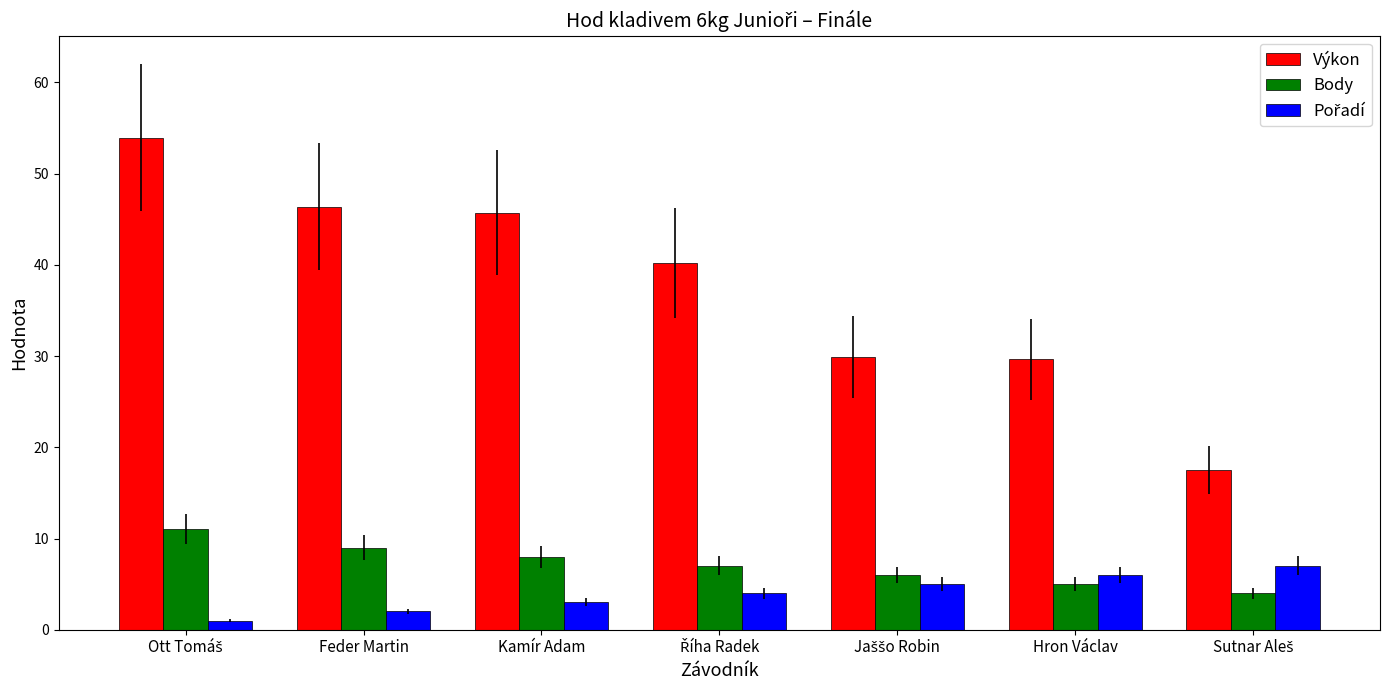

At how many categories does at least one series exceed 39?

4